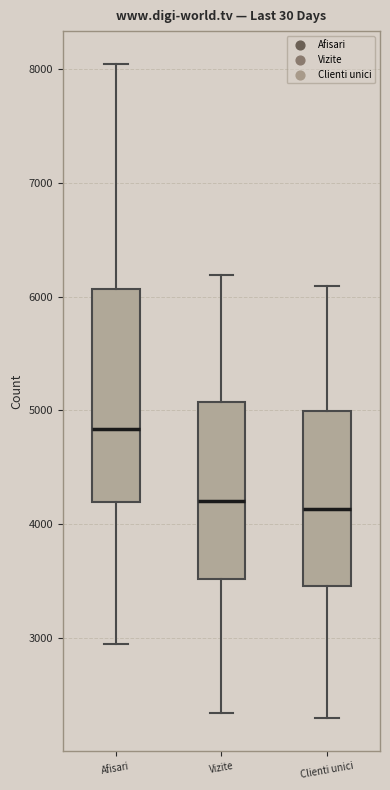

Reading left to right, read every box against the y-axis: the position of its median line, the range the box covers, and the ends of its whiskers. The values are not printed on the chart, so give them approximately, as read against the axis.

Afisari: median 4800, box 4200 to 6100, whiskers 3000 to 8000
Vizite: median 4200, box 3500 to 5100, whiskers 2300 to 6200
Clienti unici: median 4100, box 3500 to 5000, whiskers 2300 to 6100